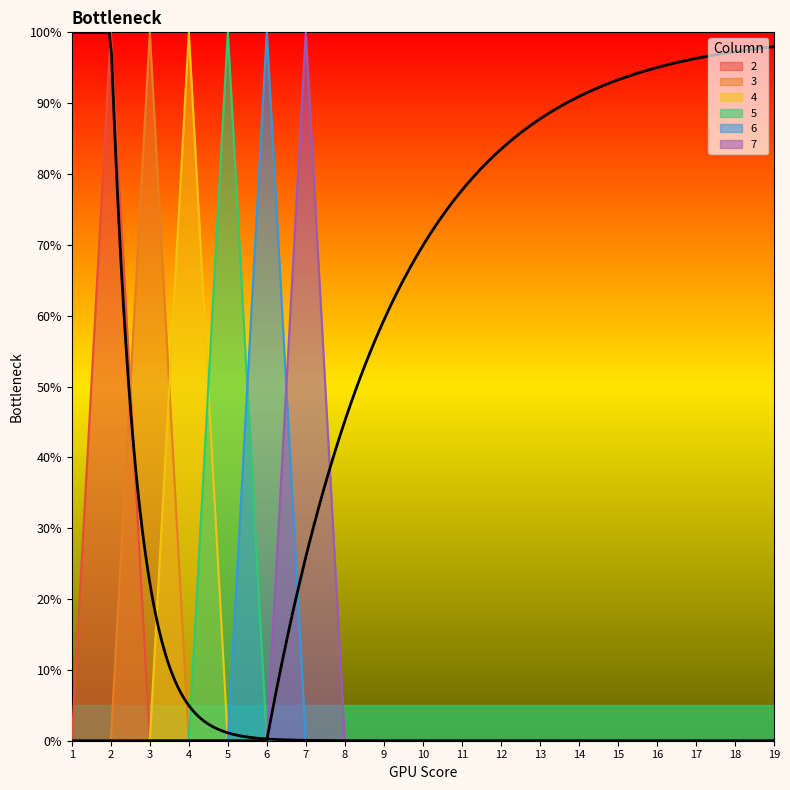

Which label corresponds to the smallest value in the chart?

1